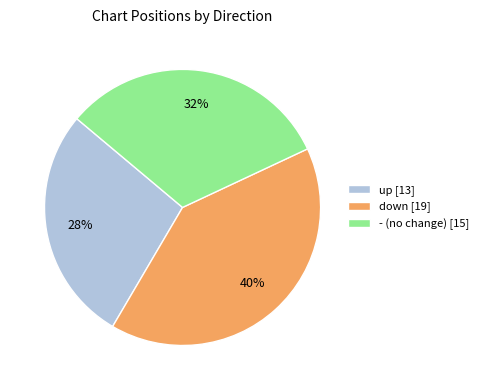

How many segments does this pie chart have?

3